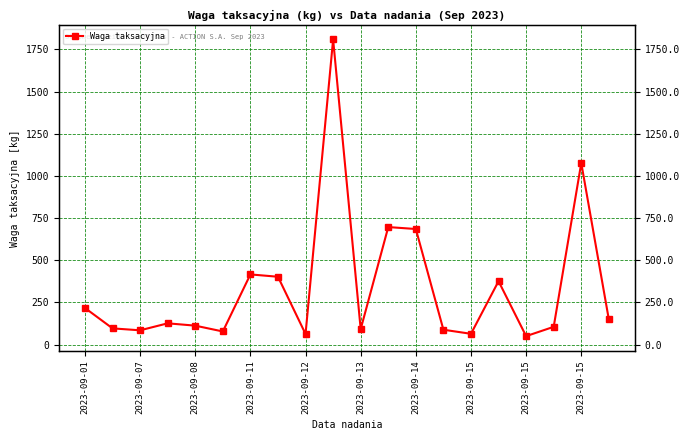

How many distinct data groups are displayed?

1